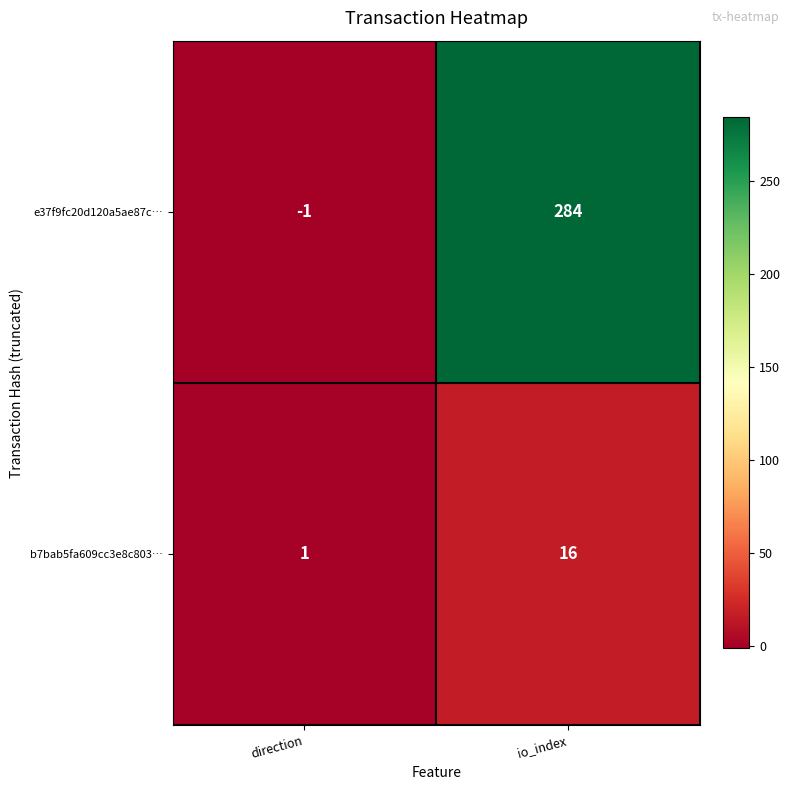

Reading left to right, list all the values displayed in this chart.

e37f9fc20d120a5ae87c…: direction=-1	io_index=284
b7bab5fa609cc3e8c803…: direction=1	io_index=16